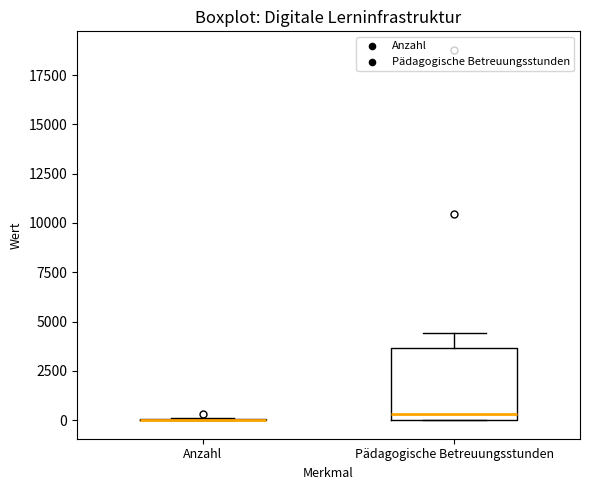

Reading left to right, transcribe this box plot: for each box, give where its median line is, the range the box spans, and where its two whiskers end, as read against the y-axis. The values are not printed on the chart, so give them approximately, as read against the axis.

Anzahl: box collapsed to a line at 0, whiskers 0 to 0
Pädagogische Betreuungsstunden: median 500, box 0 to 3500, whiskers 0 to 4500